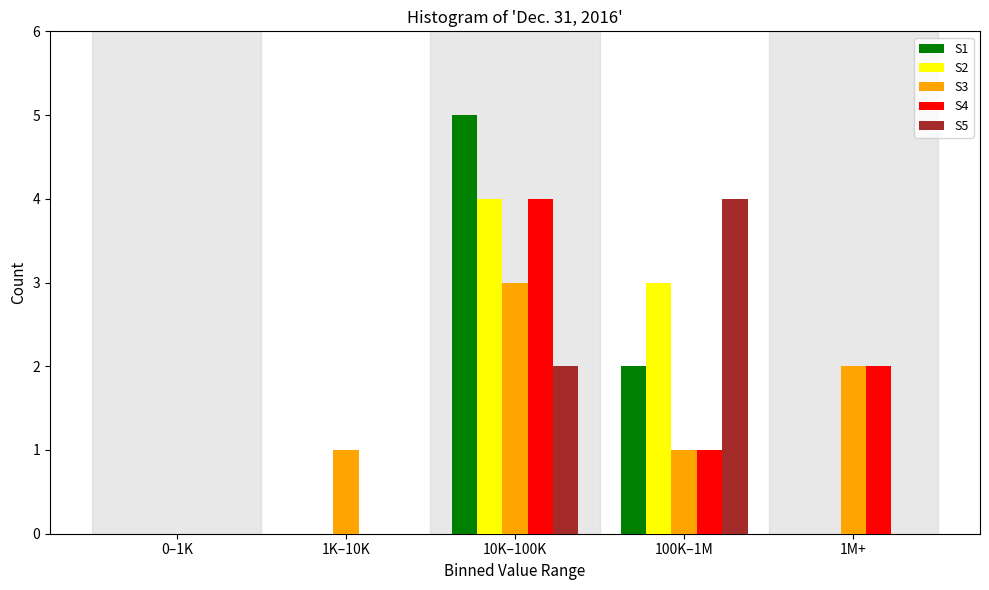

Reading right to left, transcribe all the data shown in this chart.

S1: 1M+=0	100K–1M=2	10K–100K=5	1K–10K=0	0–1K=0
S2: 1M+=0	100K–1M=3	10K–100K=4	1K–10K=0	0–1K=0
S3: 1M+=2	100K–1M=1	10K–100K=3	1K–10K=1	0–1K=0
S4: 1M+=2	100K–1M=1	10K–100K=4	1K–10K=0	0–1K=0
S5: 1M+=0	100K–1M=4	10K–100K=2	1K–10K=0	0–1K=0